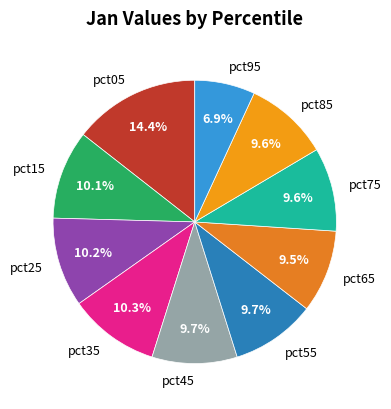

How many slices are in this pie chart?

10